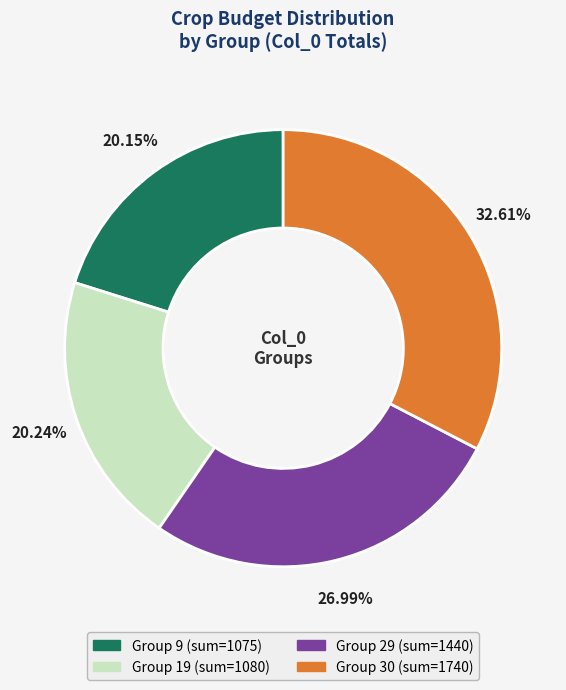

Is there any slice that represents more than half of the pie?

No